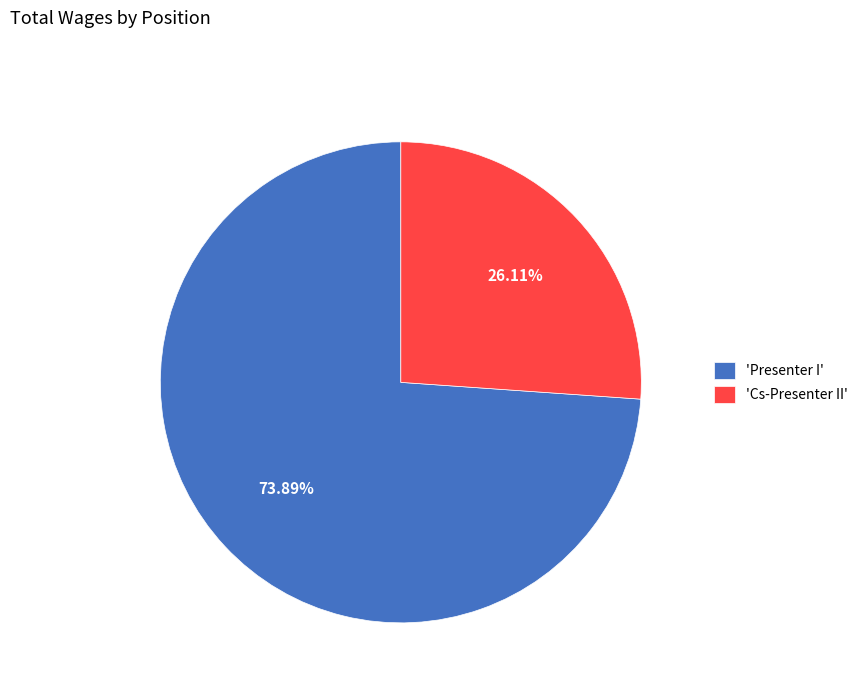

Which has a higher value, 'Cs-Presenter II' or 'Presenter I'?

'Presenter I'